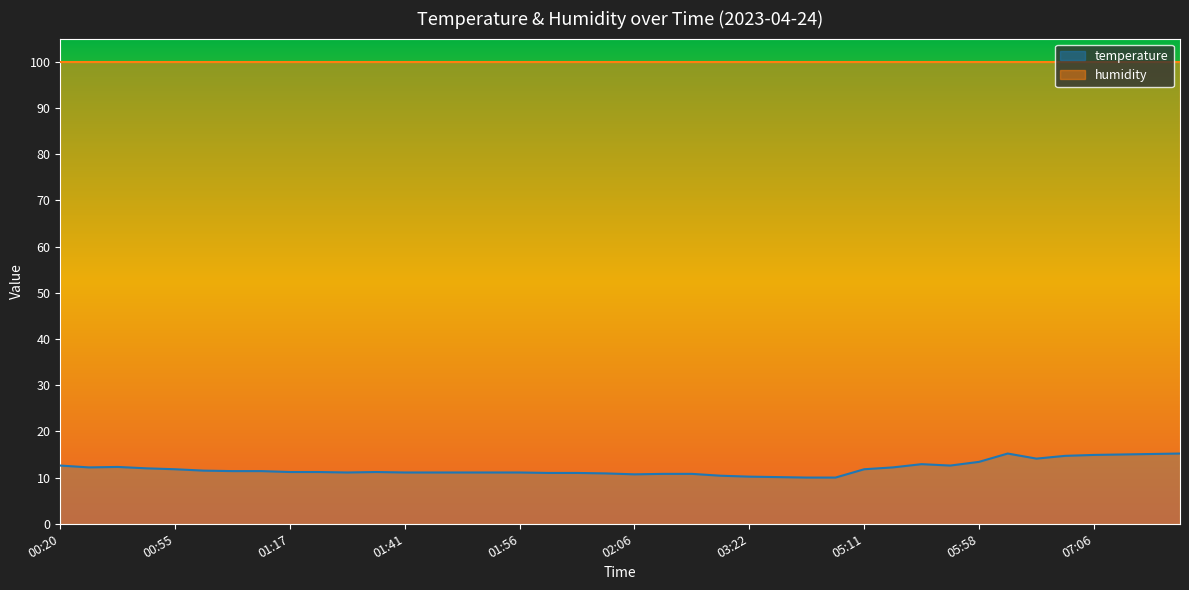

What is the sum of the values at 01:59 and 01:41?

22.1